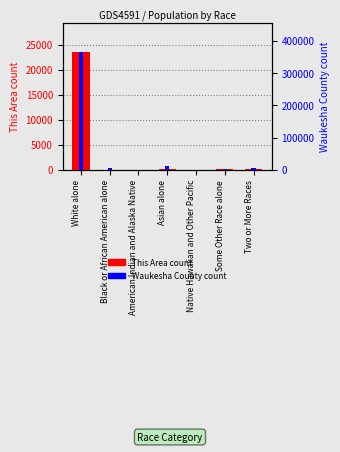

Rank the series by their average value, from lowest to highest.

This Area, Waukesha County